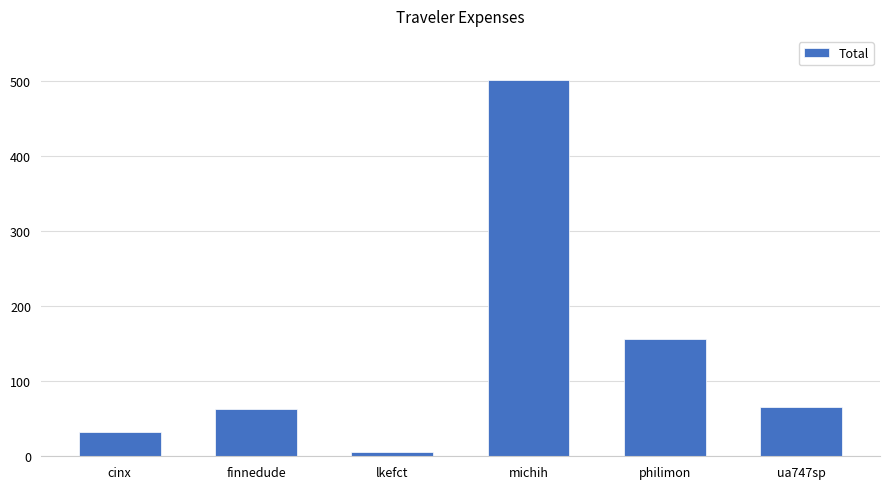

Where is the data nearest to the value 253?

philimon